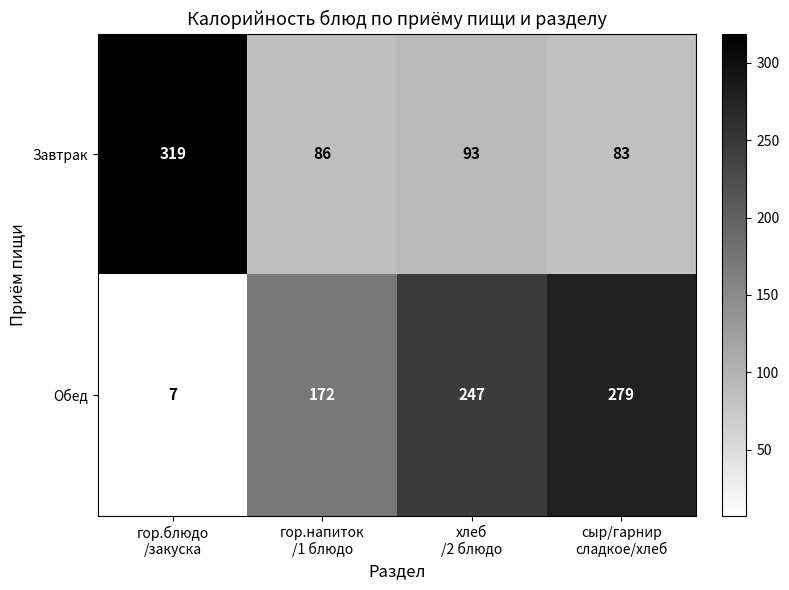

Reading left to right, list all the values displayed in this chart.

Завтрак: 319	86	93	83
Обед: 7	172	247	279